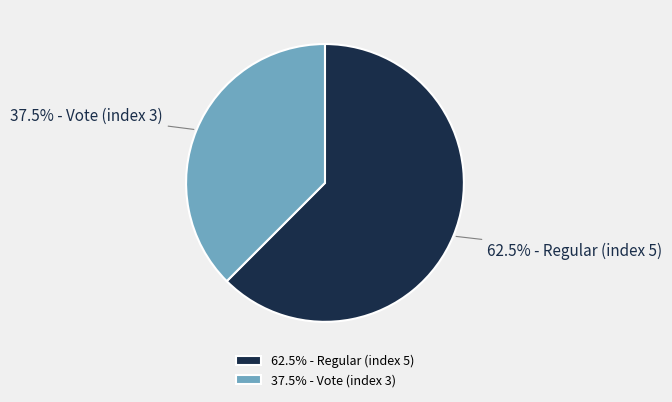

Which slice is the largest?

62.5% - Regular (index 5)